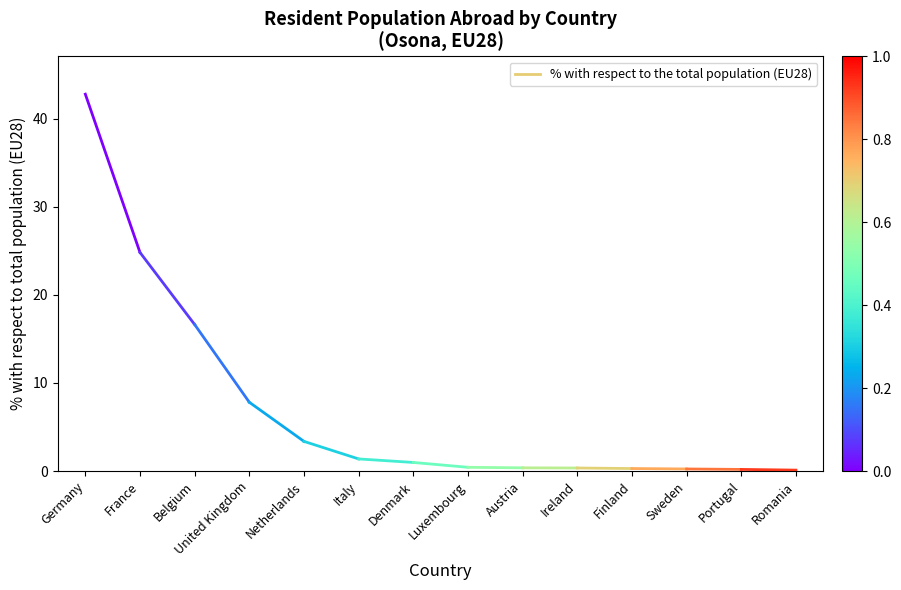

Which label corresponds to the largest value in the chart?

Germany